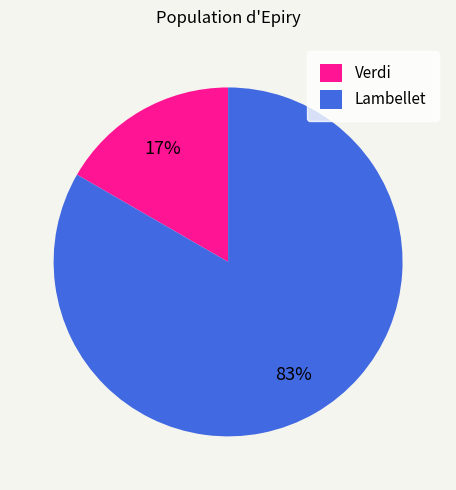

Do Verdi and Lambellet together represent more than half of the pie?

Yes